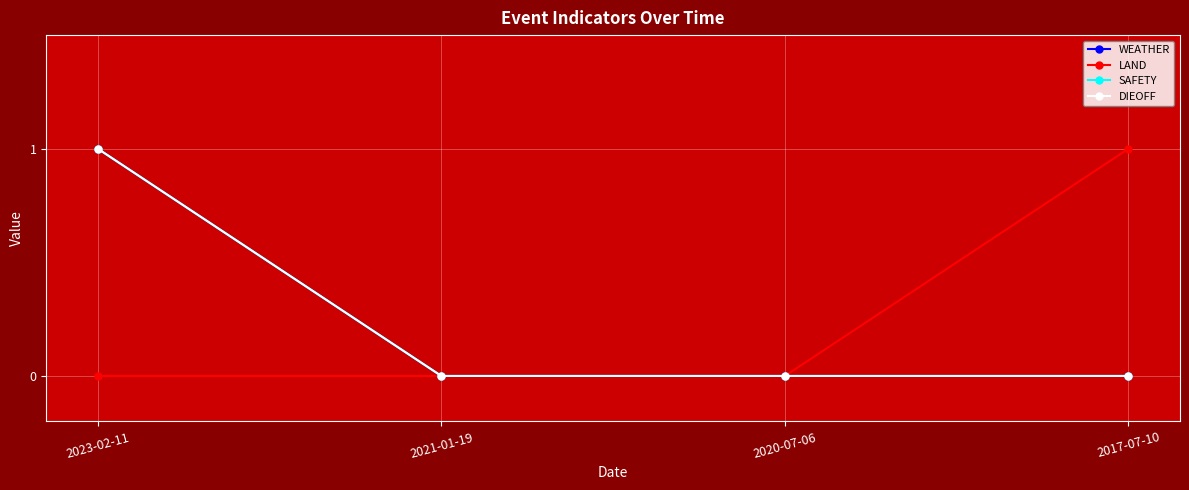

What is the label of the 3rd point from the left?

2020-07-06